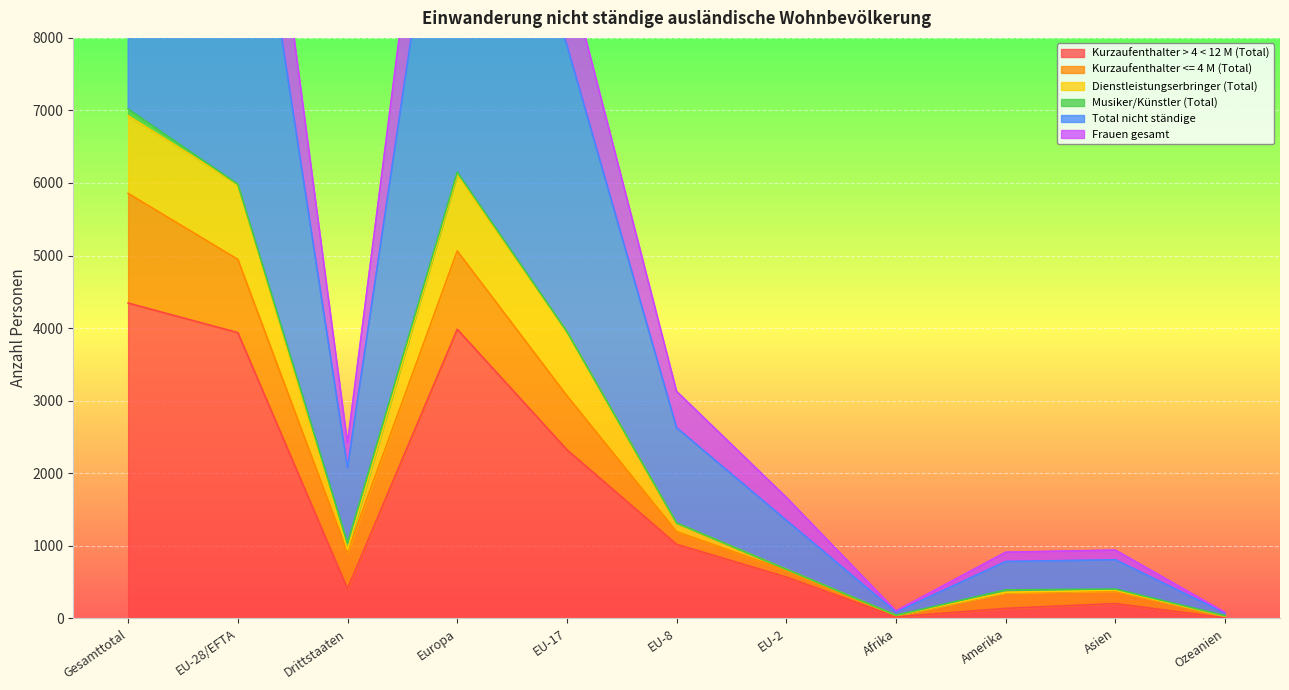

What is the sum of the Kurzaufenthalter > 4 < 12 M (Total) values at Amerika and Ozeanien?

141